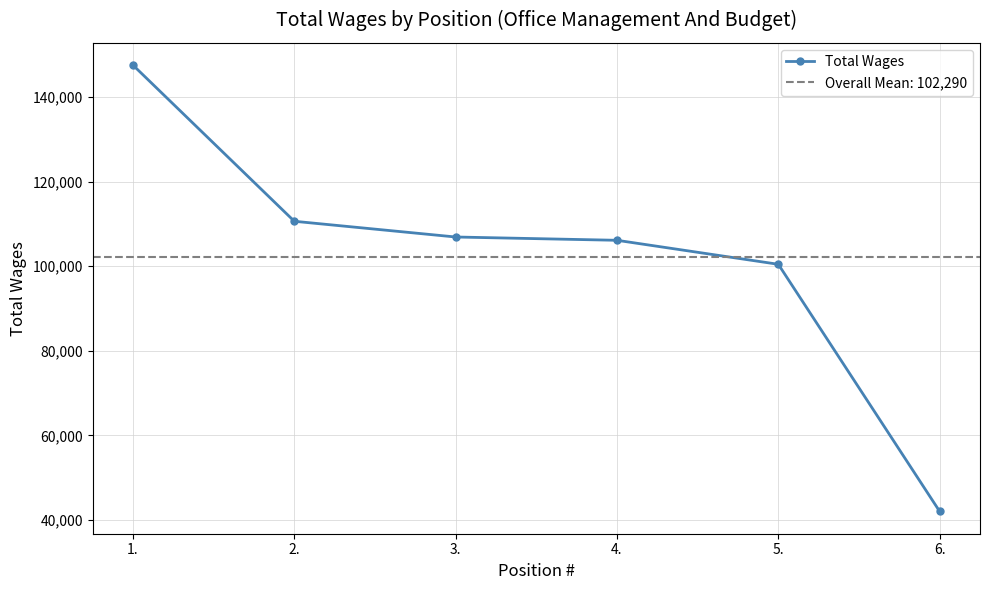

What is the sum of the values at 1. and 6.?

189576